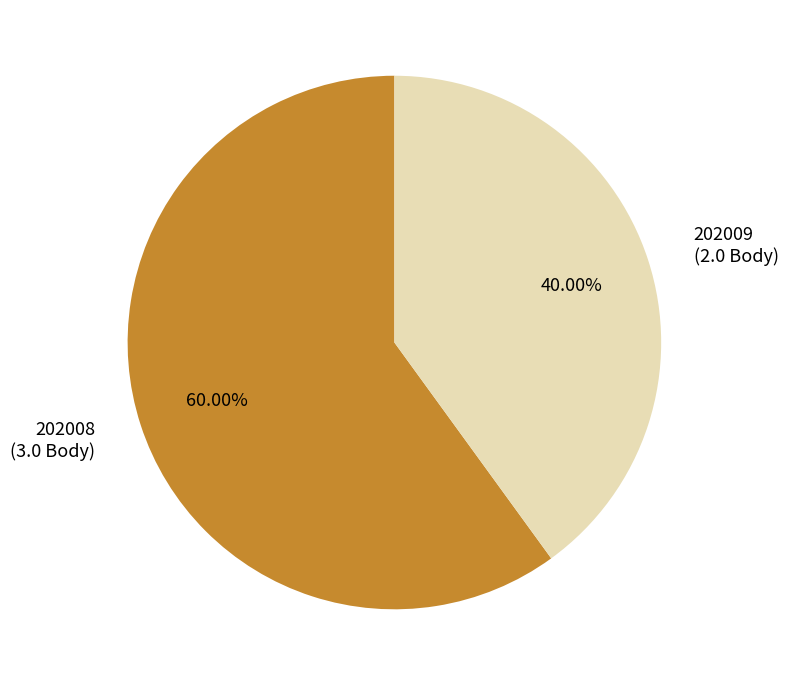

What is the ratio of the value at 202008 to the value at 202009?

1.5